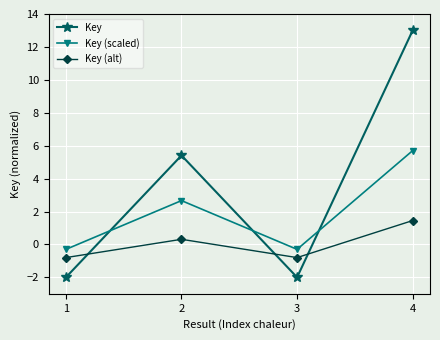

What is the spread (max minus min) of values at 3?

1.7